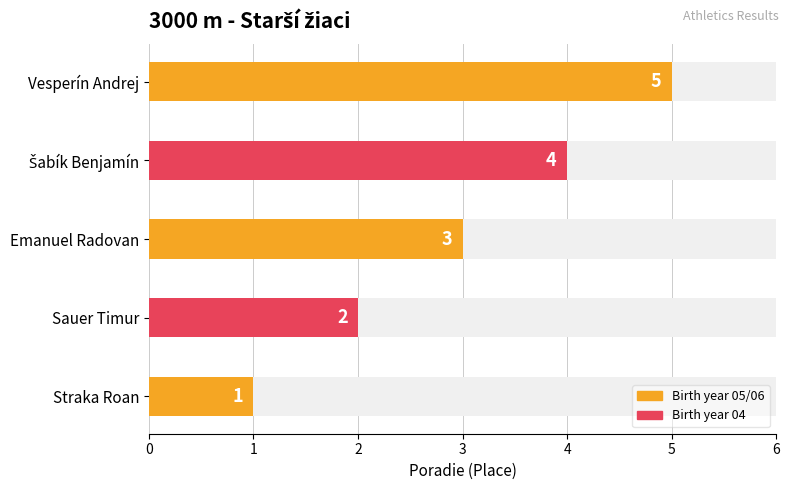

What position from the left is Straka Roan?

1